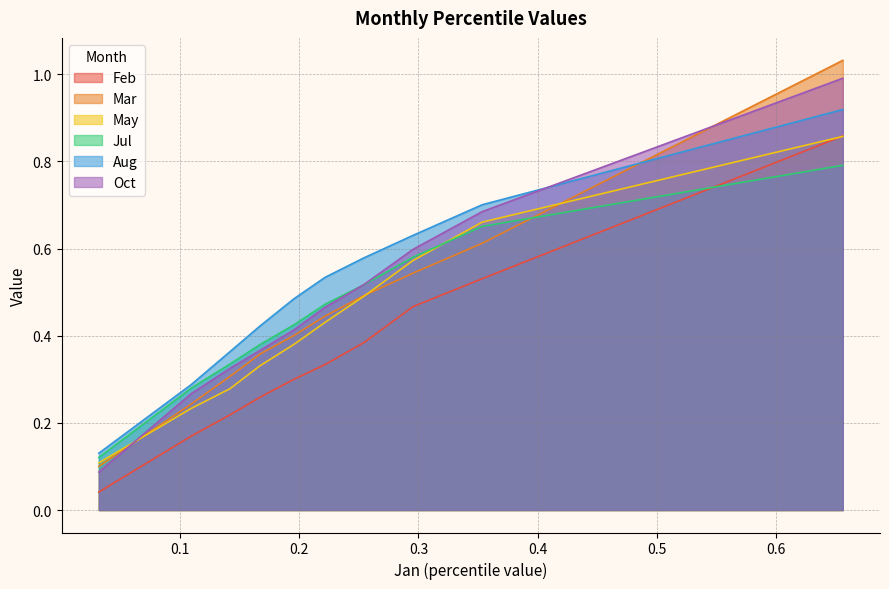

True or false: Oct and May intersect in this chart.

True